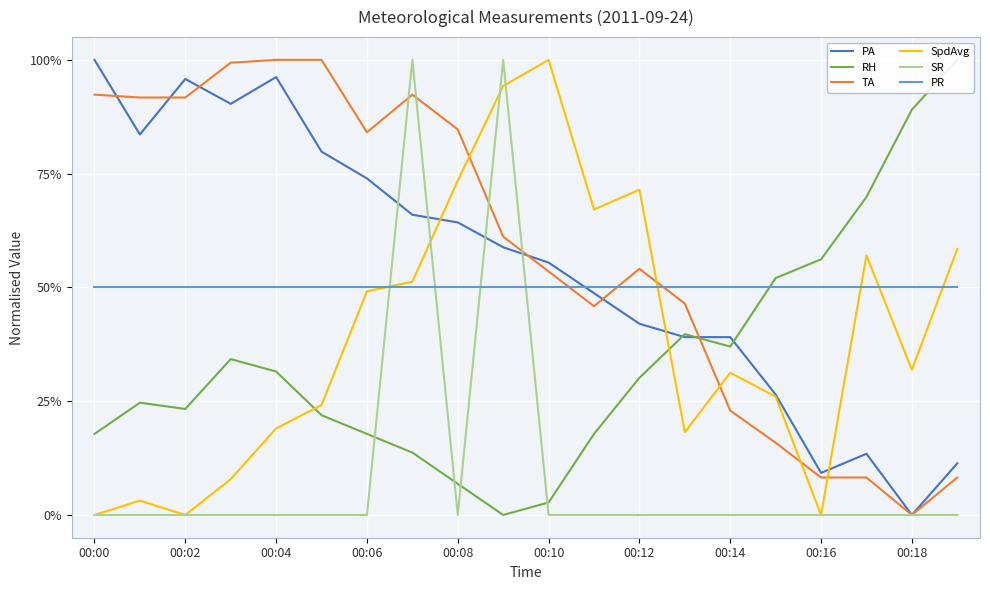

How many intersections are there between TA and SR?

4